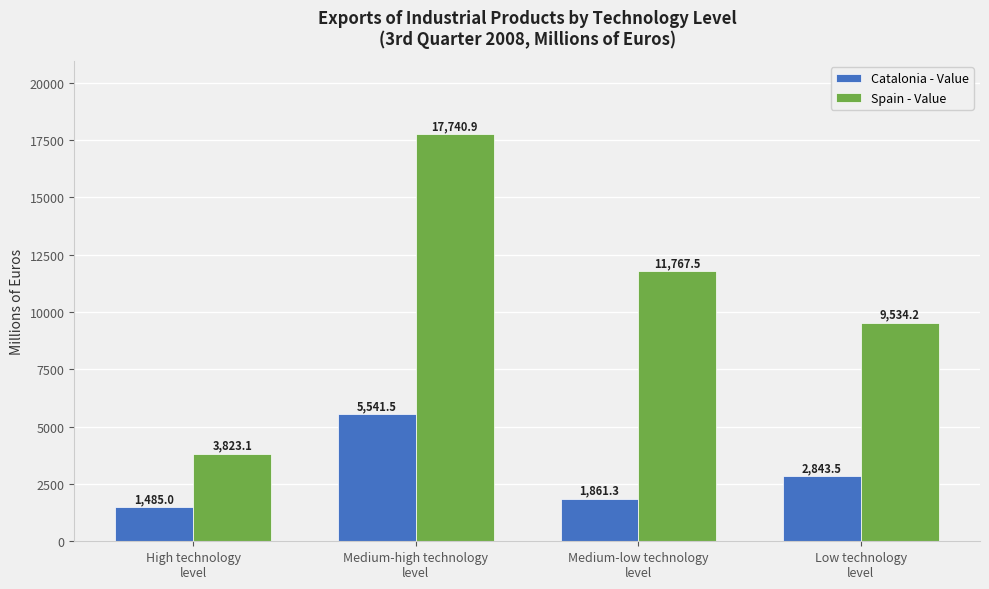

Are the bars grouped side by side (vs. stacked)?

Yes